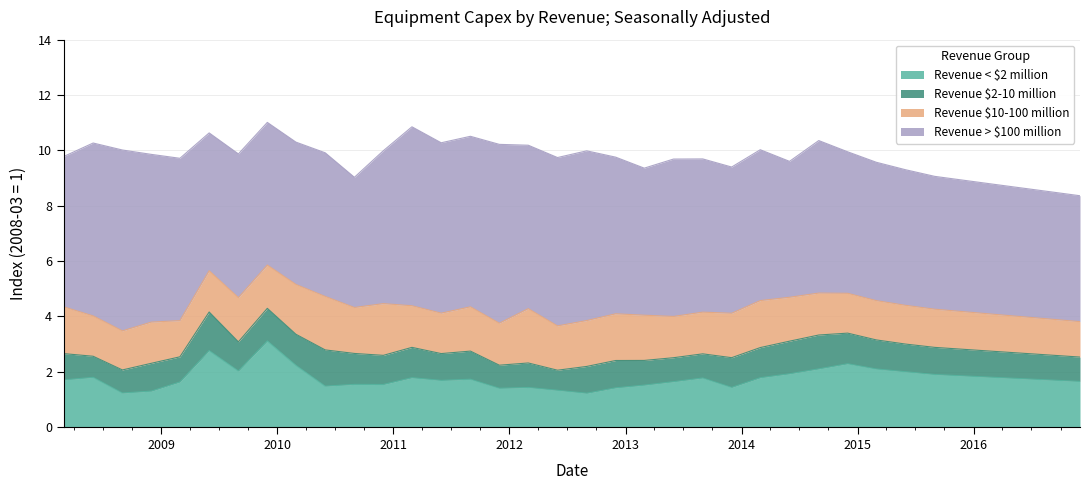

The Revenue $2-10 million series shows 1.4 at 2015-03-01. True or false?

False